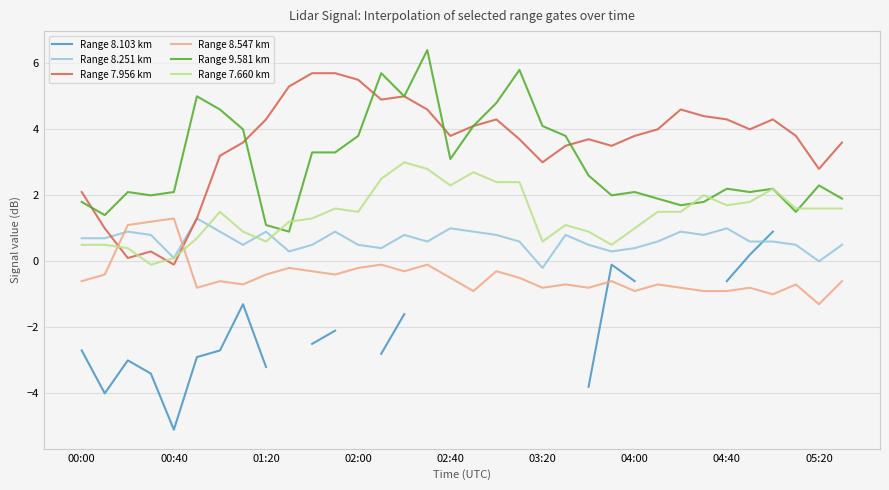

Is the value of Range 8.103 km at 19 greater than the value of Range 7.660 km at 00:00?

No